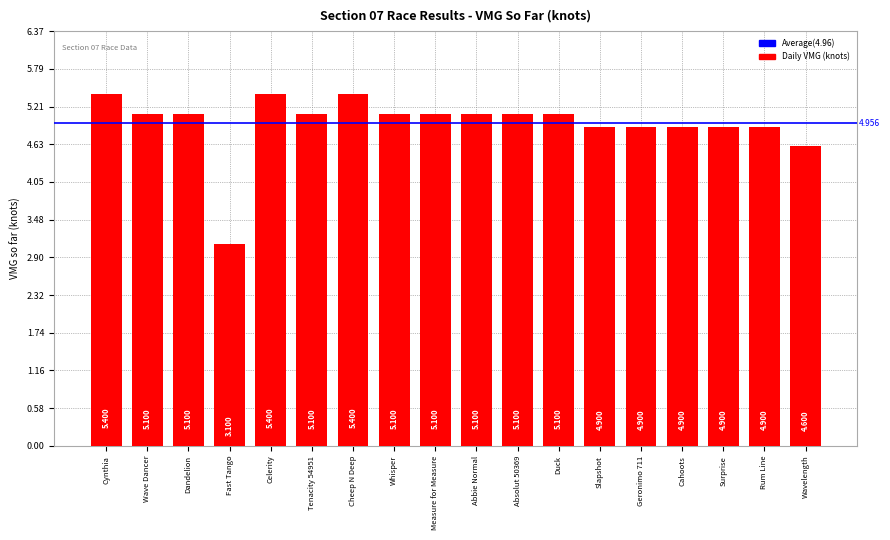

What is the label of the 8th bar from the left?

Whisper